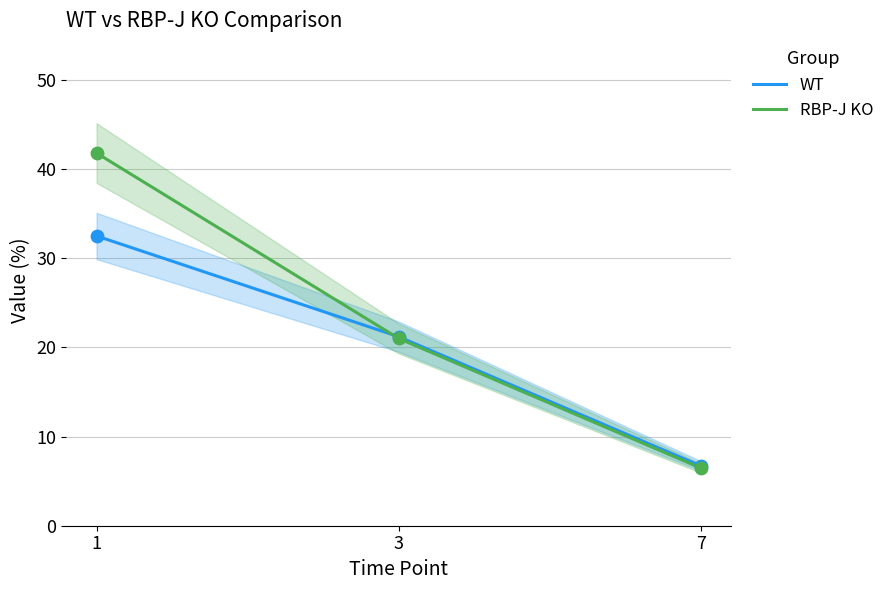

At which category is the sum across all series the highest?

1